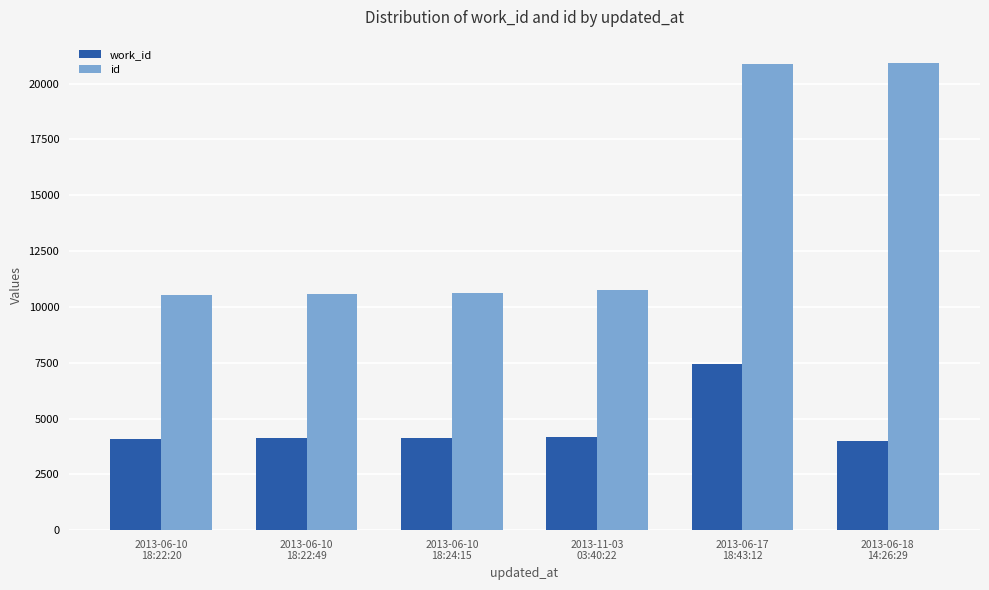

What is the minimum value for work_id?

3983